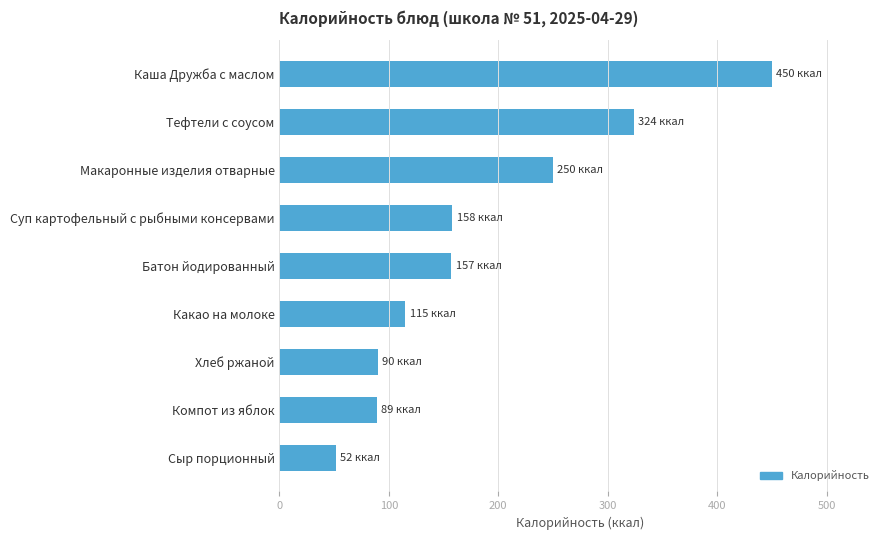

Does the chart contain stacked bars?

No